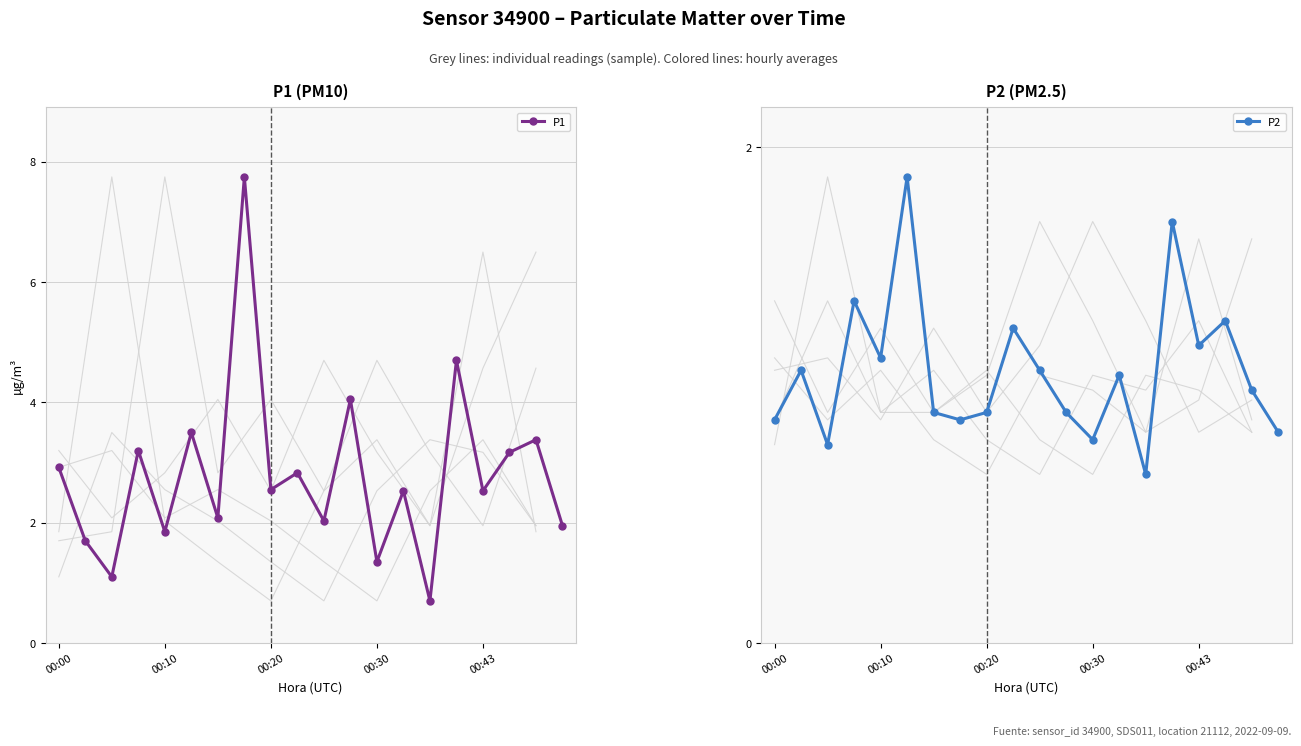

Reading left to right, what are all the values shown in this chart?

P1: 2.9	1.7	1.1	3.2	1.9	3.5	2.1	7.8	2.5	2.8	2.0	4.0	1.4	2.5	0.7	4.7	2.5	3.2	3.4	1.9
P2: 0.9	1.1	0.8	1.4	1.1	1.9	0.9	0.9	0.9	1.3	1.1	0.9	0.8	1.1	0.7	1.7	1.2	1.3	1.0	0.8